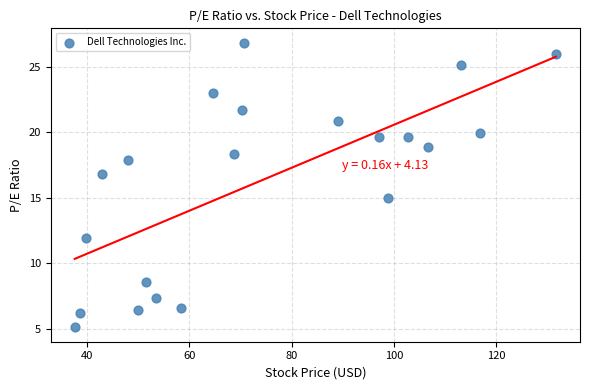

What is the range of X values (max minus min)?

94.0